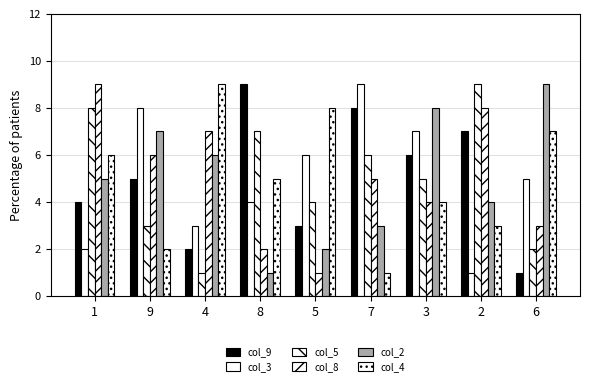

Are the bars grouped side by side (vs. stacked)?

Yes